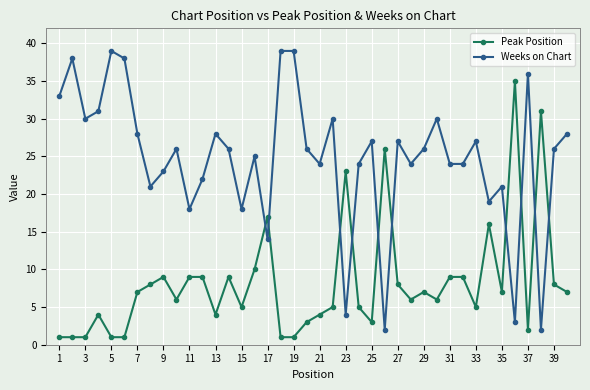

Which series has the largest range (max minus min)?

Weeks on Chart